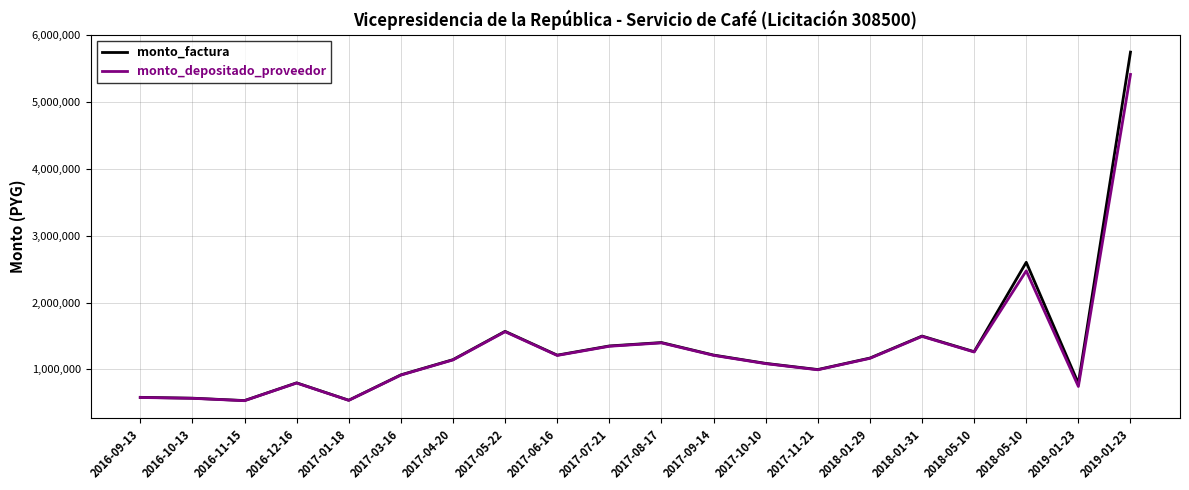

Does the chart display data point markers on the line(s)?

No